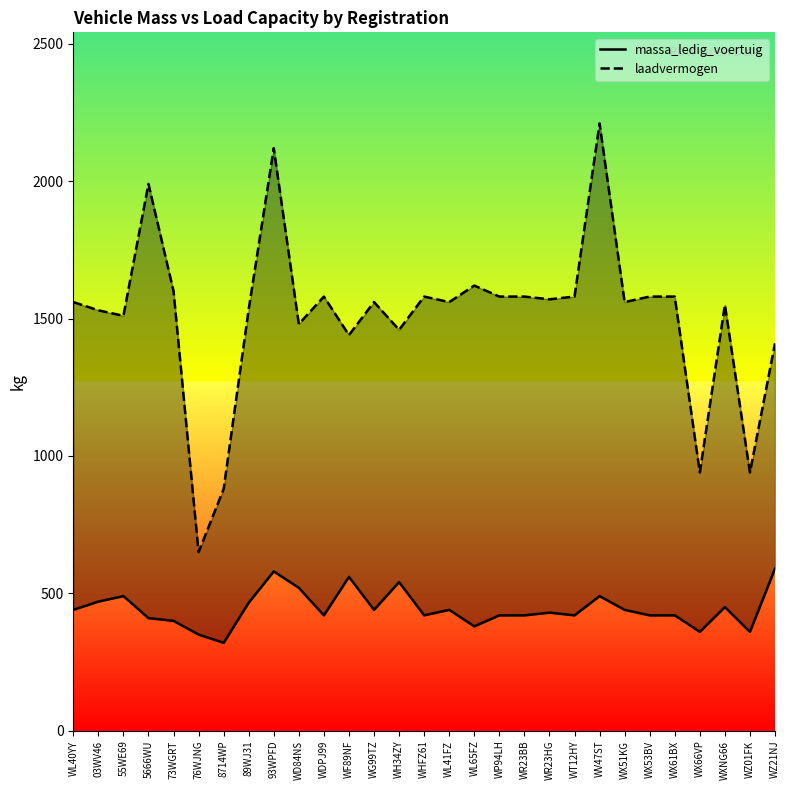

Is it true that laadvermogen equals 1550 at WXNG66?

True